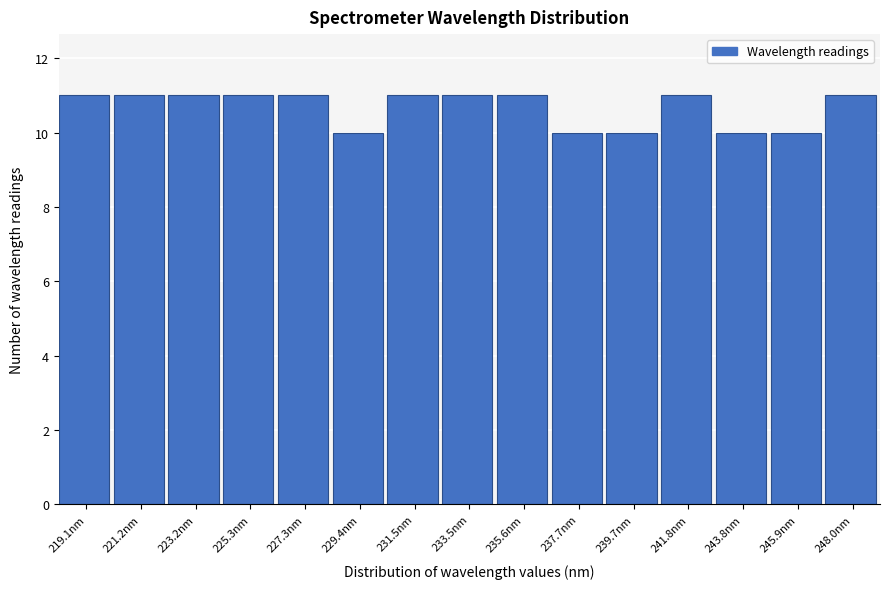

What is the height of the bar covering 226.5 to 228.5 on the x-axis? Neither the bar edges nor the heights are printed on the chart, so give them approximately, as read against the axes.

11